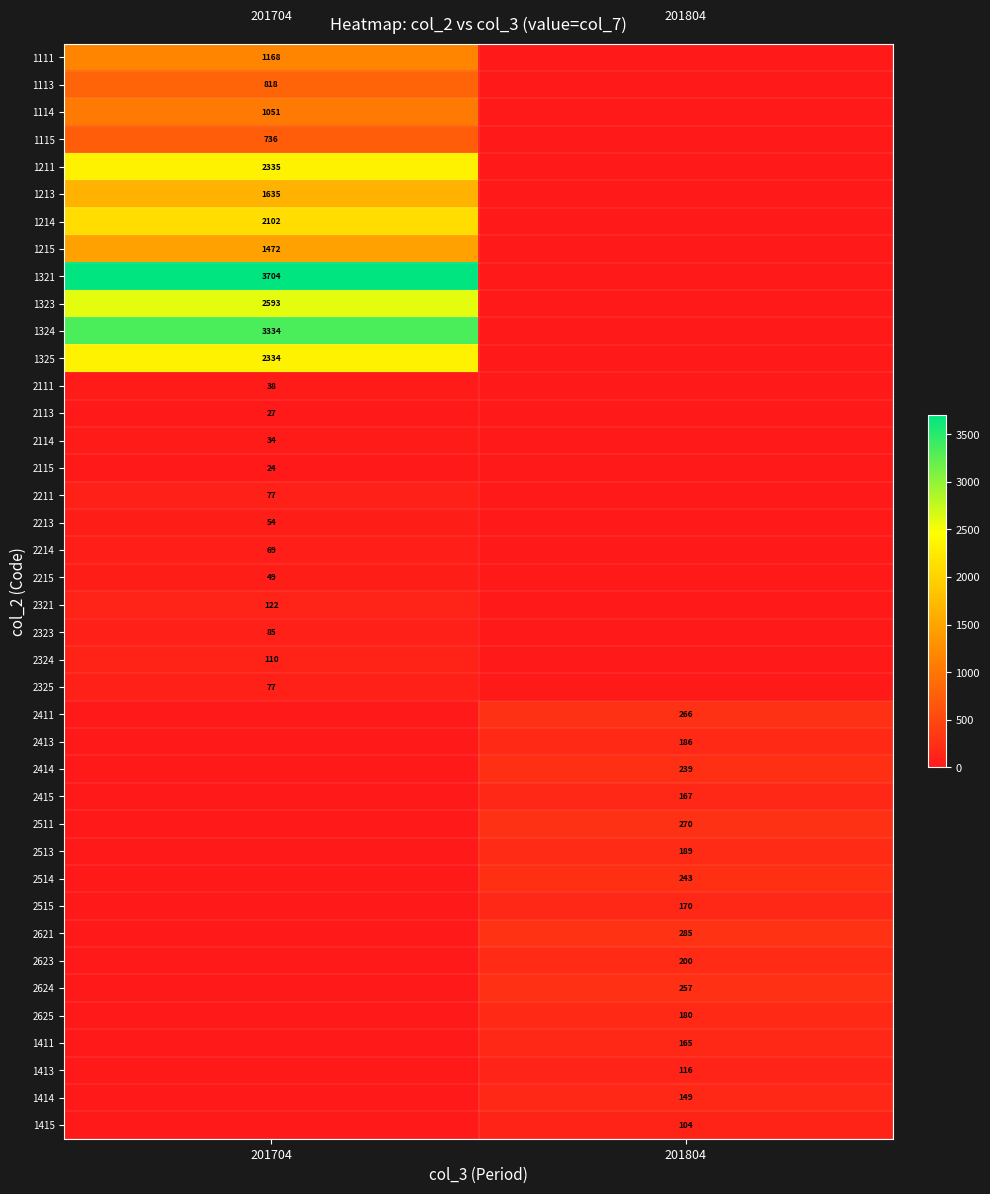

What is the spread (max minus min) of values at 201804?

285